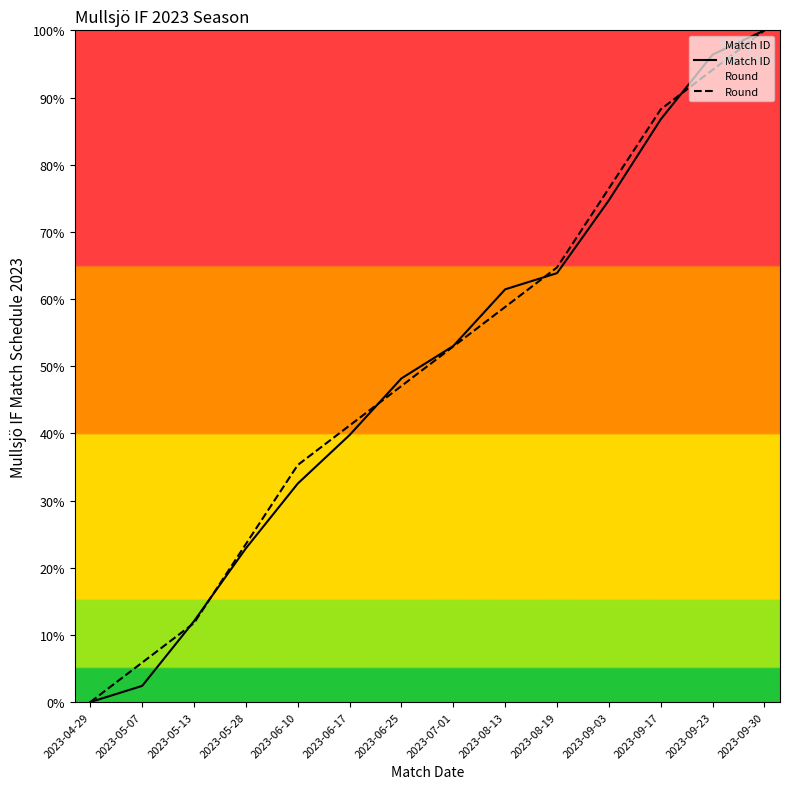

Rank the categories by Round value from highest to lowest.

2023-09-30, 2023-09-23, 2023-09-17, 2023-09-03, 2023-08-19, 2023-08-13, 2023-07-01, 2023-06-25, 2023-06-17, 2023-06-10, 2023-05-28, 2023-05-13, 2023-05-07, 2023-04-29